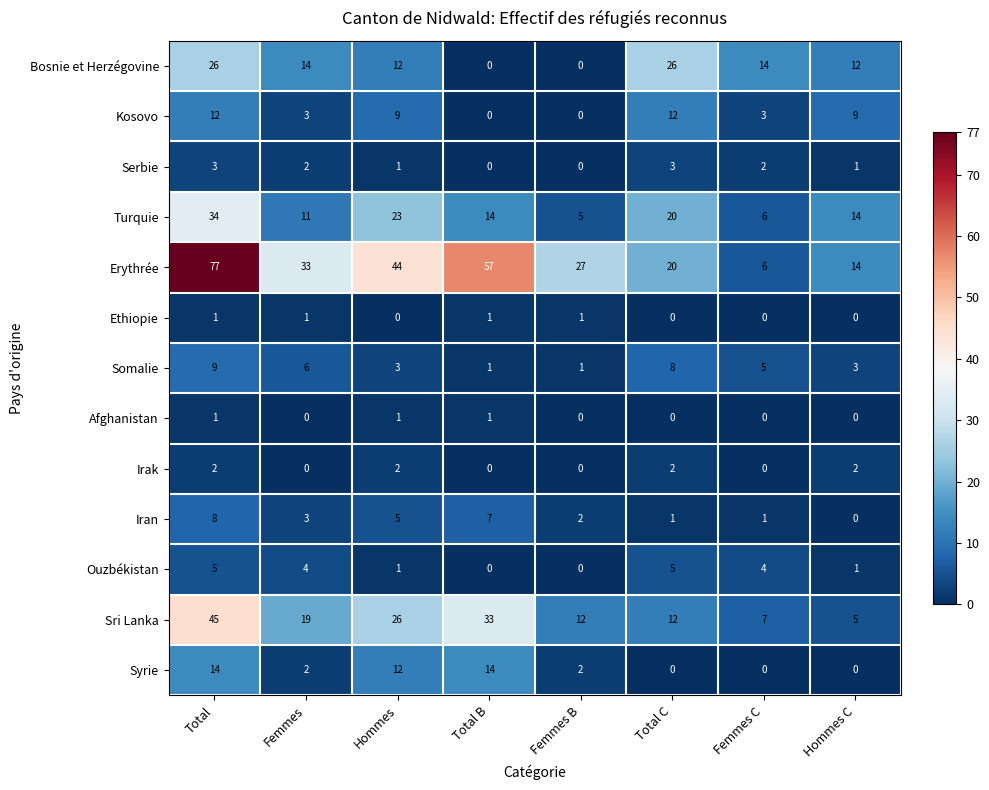

The Ethiopie series shows 0 at Total. True or false?

False